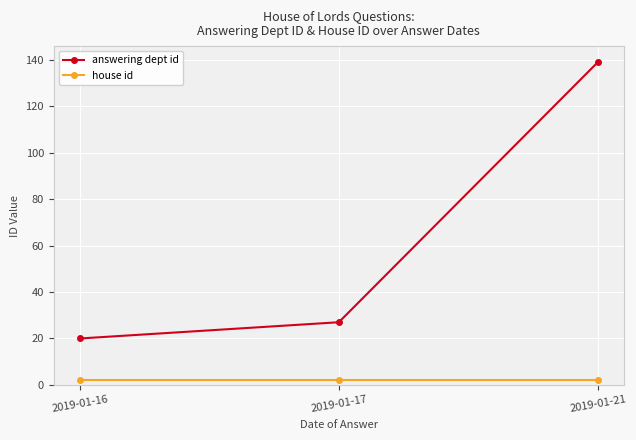

What is the smallest value displayed?

2